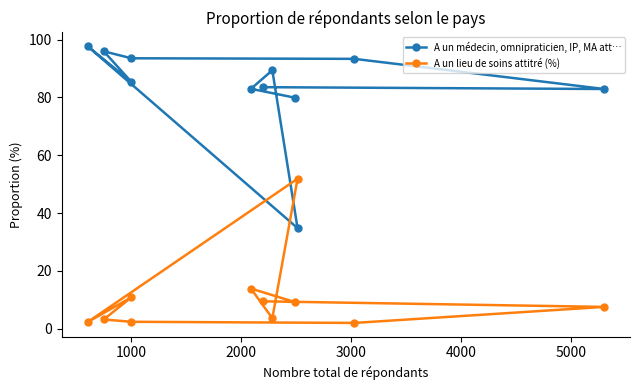

How many intersections are there between A un lieu de soins attitré (%) and A un médecin, omnipraticien, IP, MA att…?

2